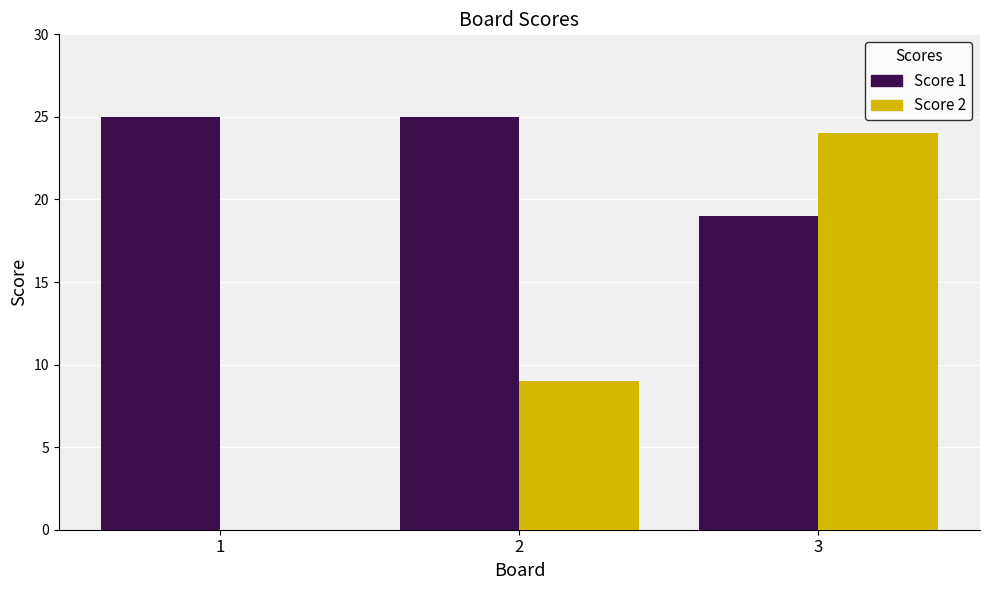

The value of Score 2 at 2 is 14. True or false?

False